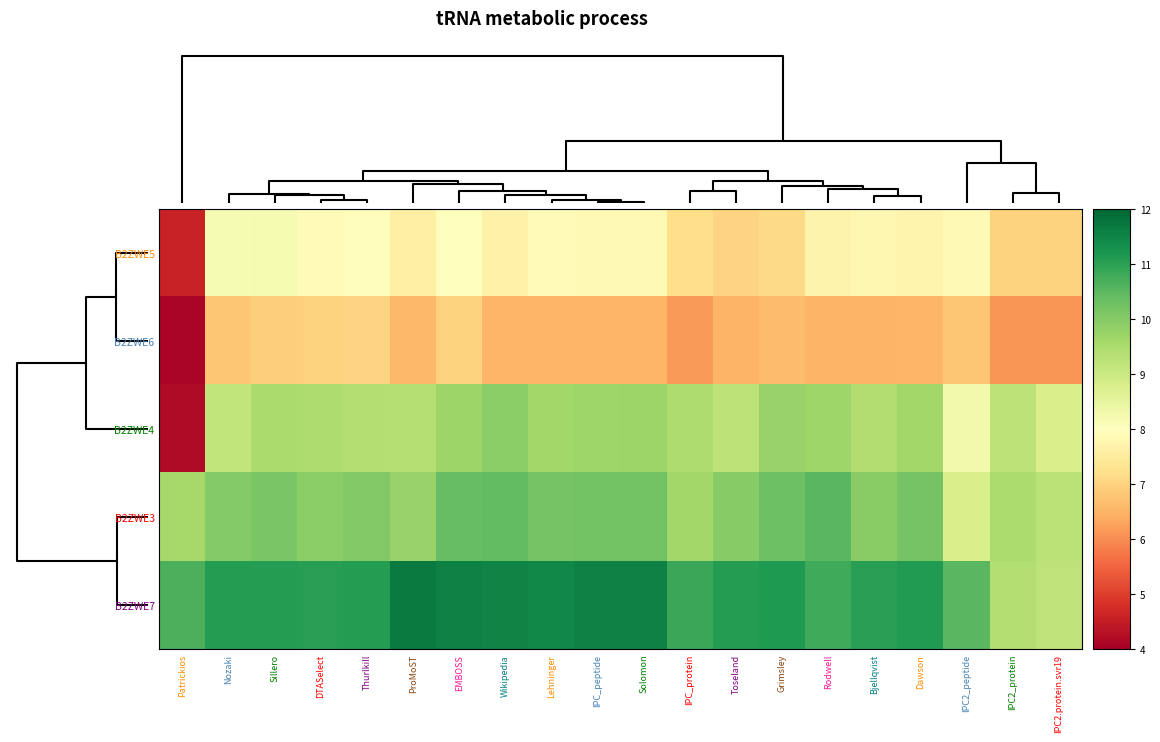

Which series has the largest range (max minus min)?

B2ZWE4